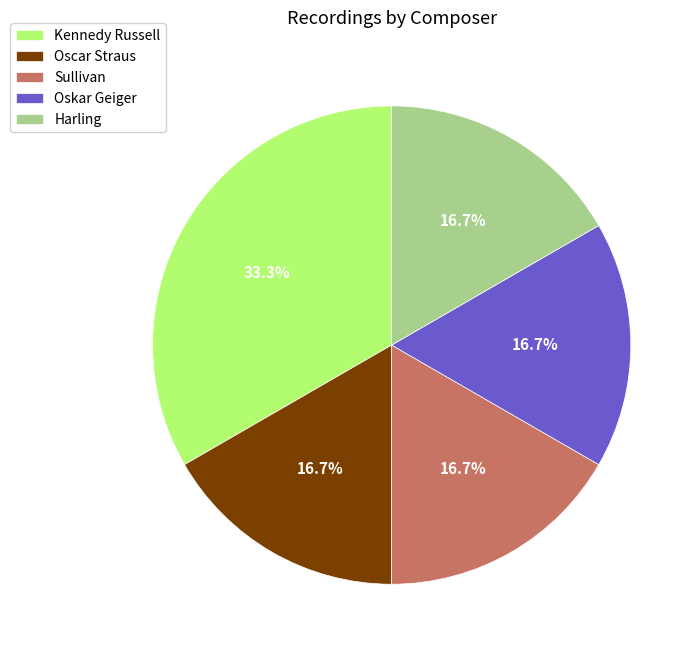

Is there any slice that represents more than half of the pie?

No